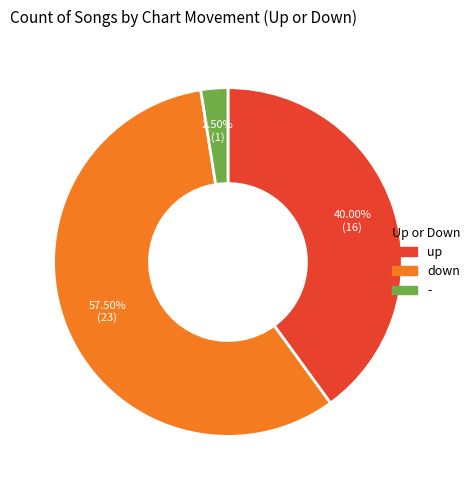

Is there any slice that represents more than half of the pie?

Yes